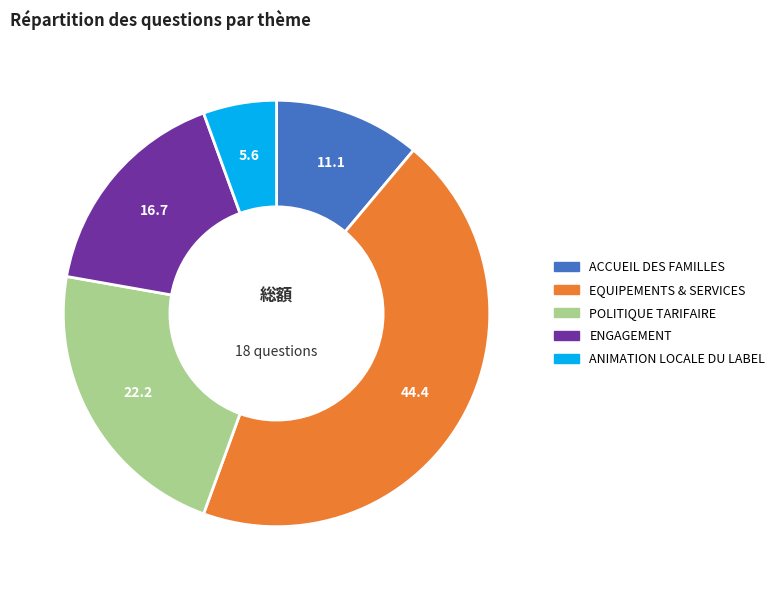

Which slice is the smallest?

ANIMATION LOCALE DU LABEL